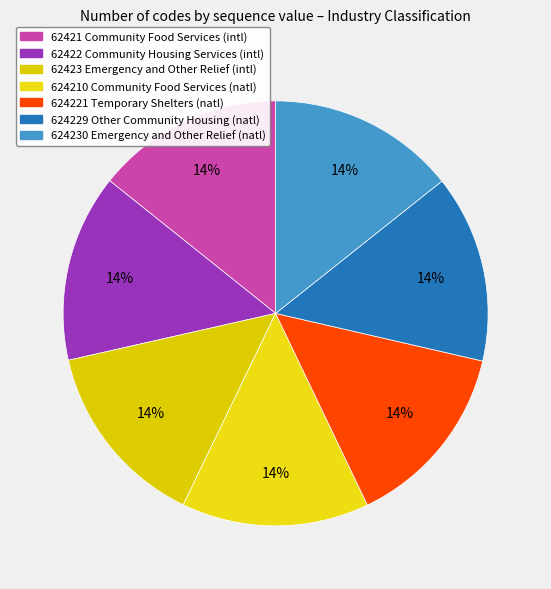

How many segments does this pie chart have?

7